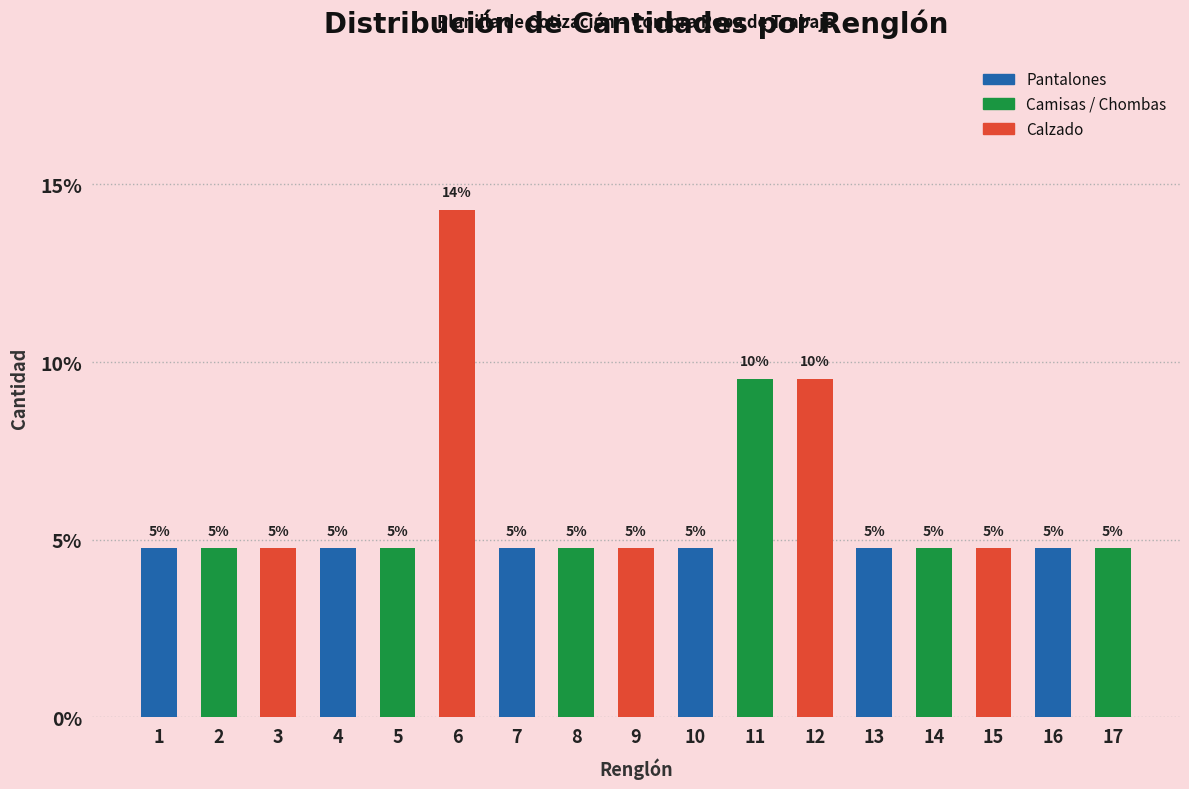

Does the chart contain any negative values?

No